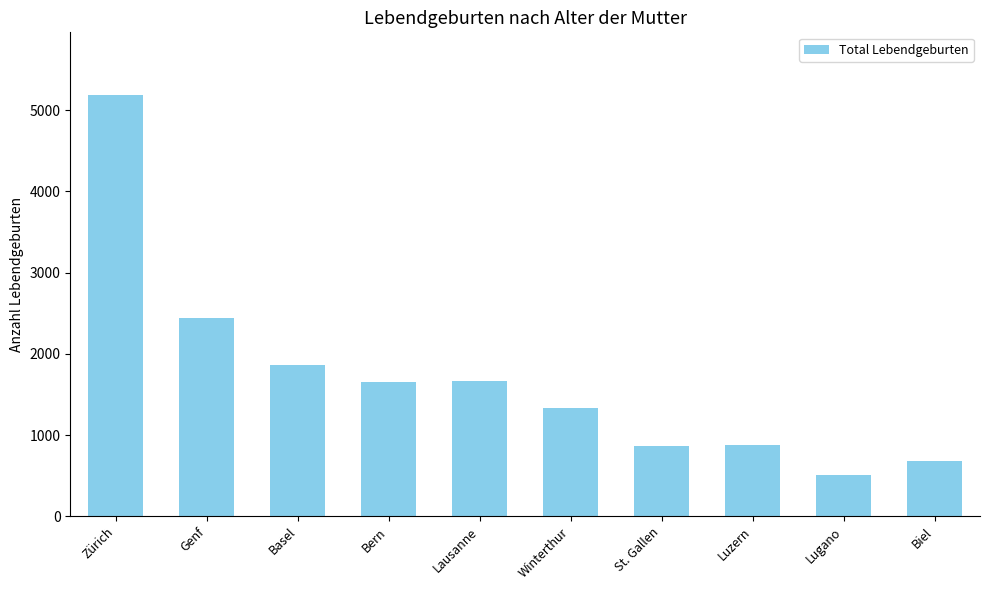

What is the label of the 6th bar from the left?

Winterthur